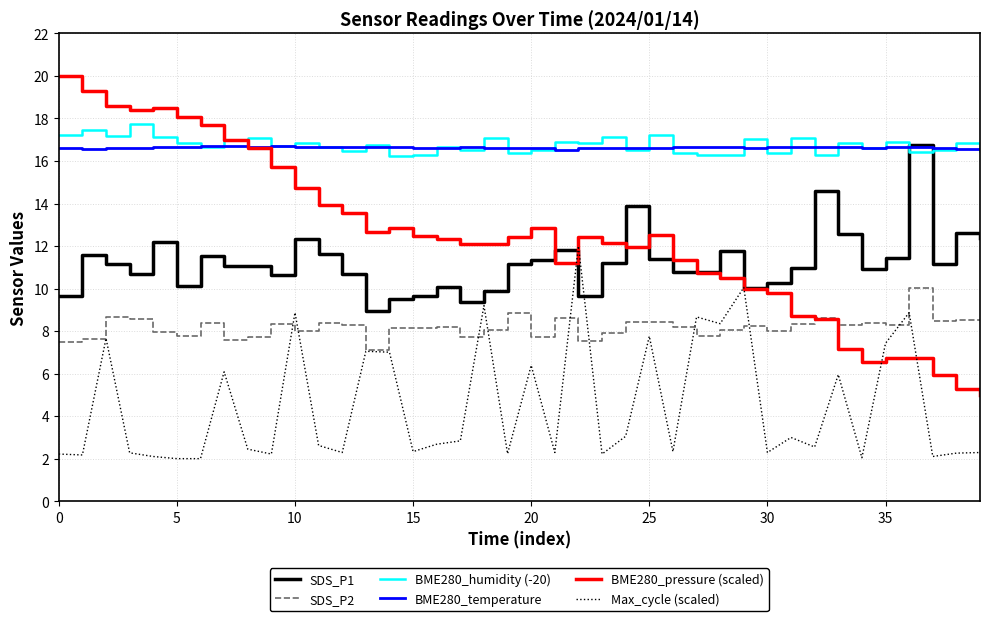

What is the maximum value for BME280_temperature?

16.7